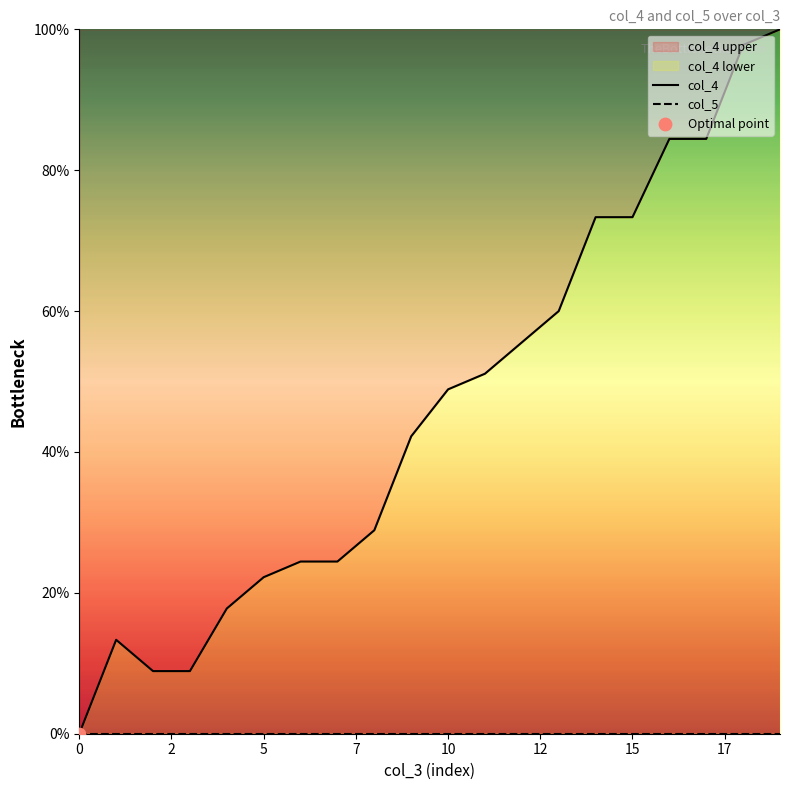

What are all the series names shown in the legend?

col_4, col_5